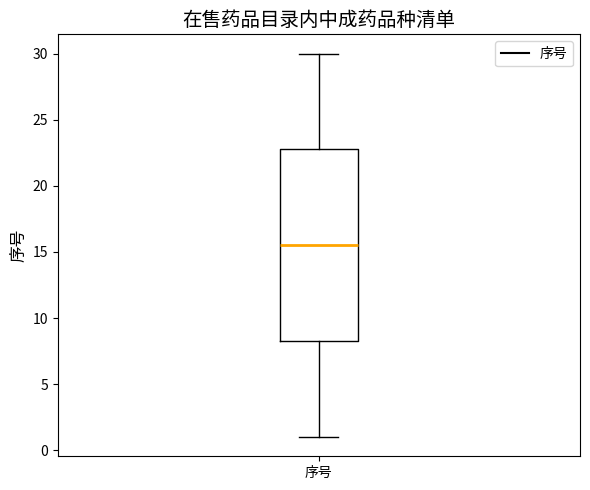

Where does the median line of the box for 序号 sit on the y-axis? The values are not printed on the chart, so give them approximately, as read against the axis.

15.5